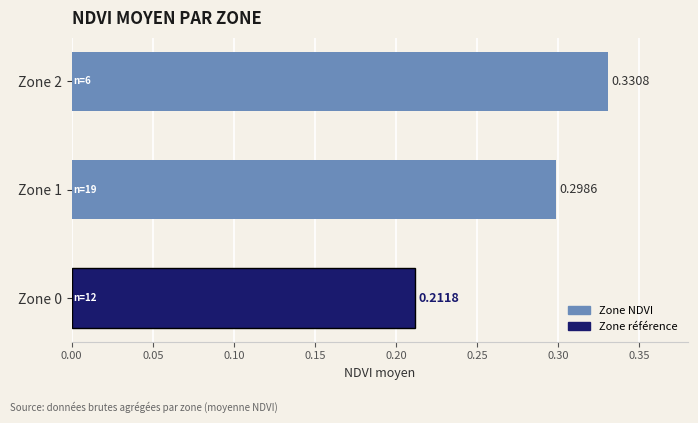

List the labels in order of value, largest first.

Zone 2, Zone 1, Zone 0